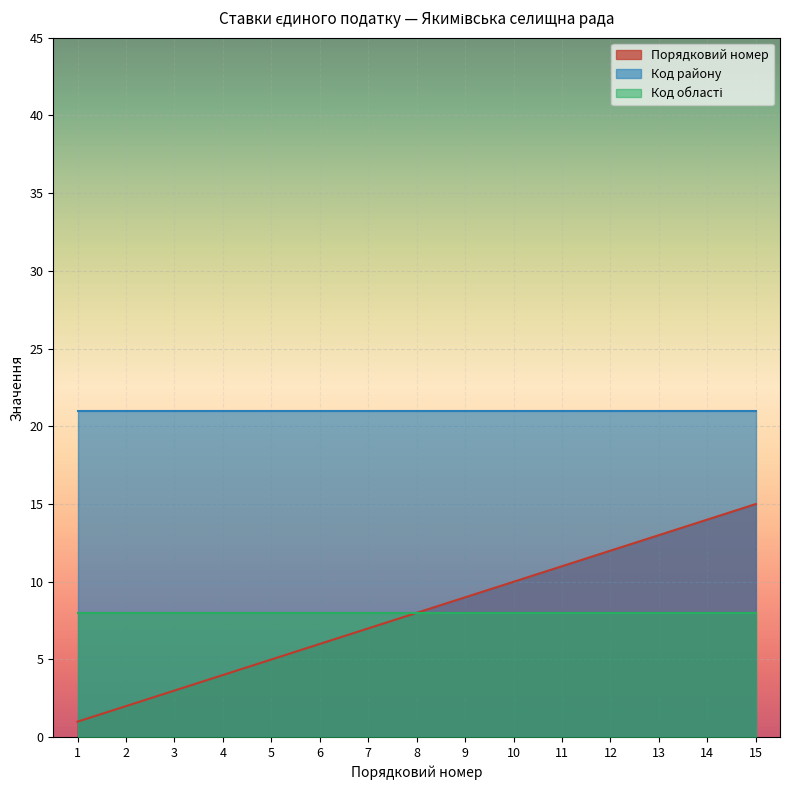

What is the sum of the Код району values at 1 and 11?

42